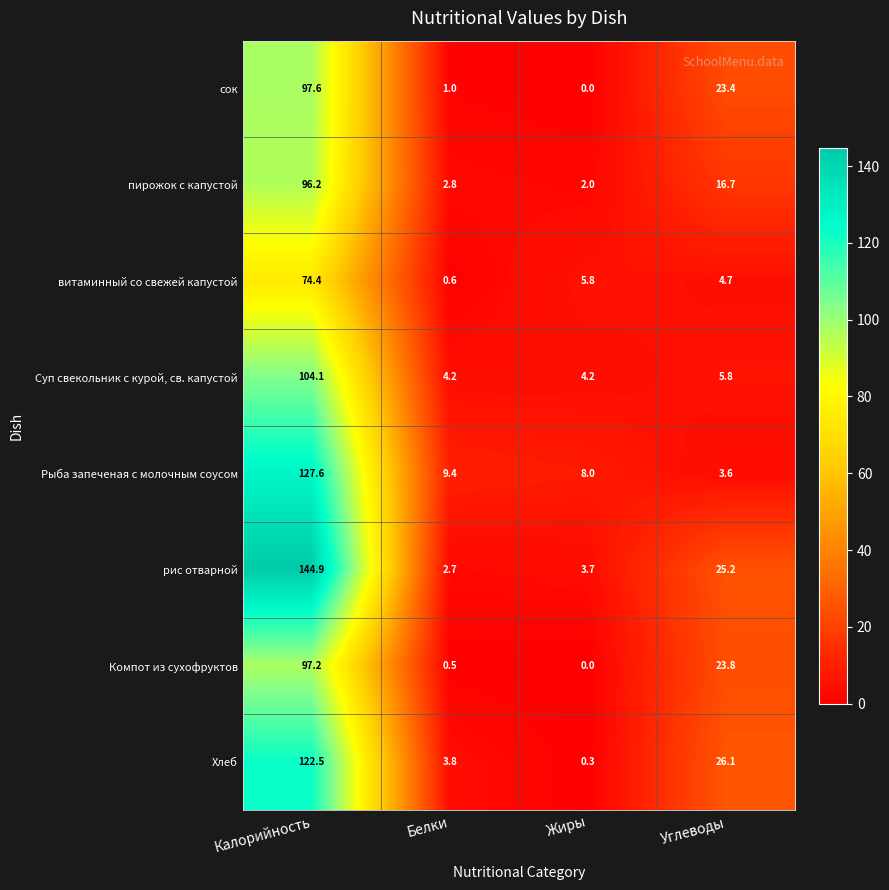

At how many categories does at least one series exceed 30?

1